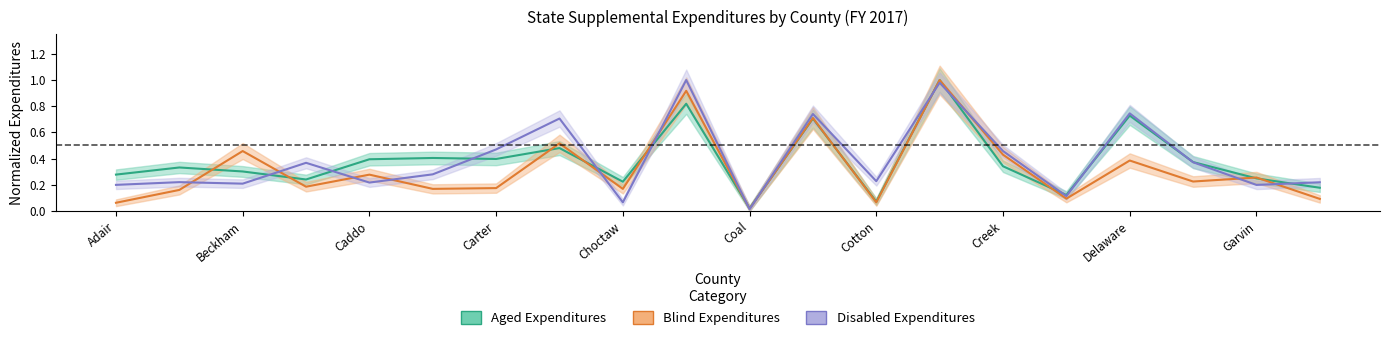

Between Delaware and Garvin, which is larger?

Delaware